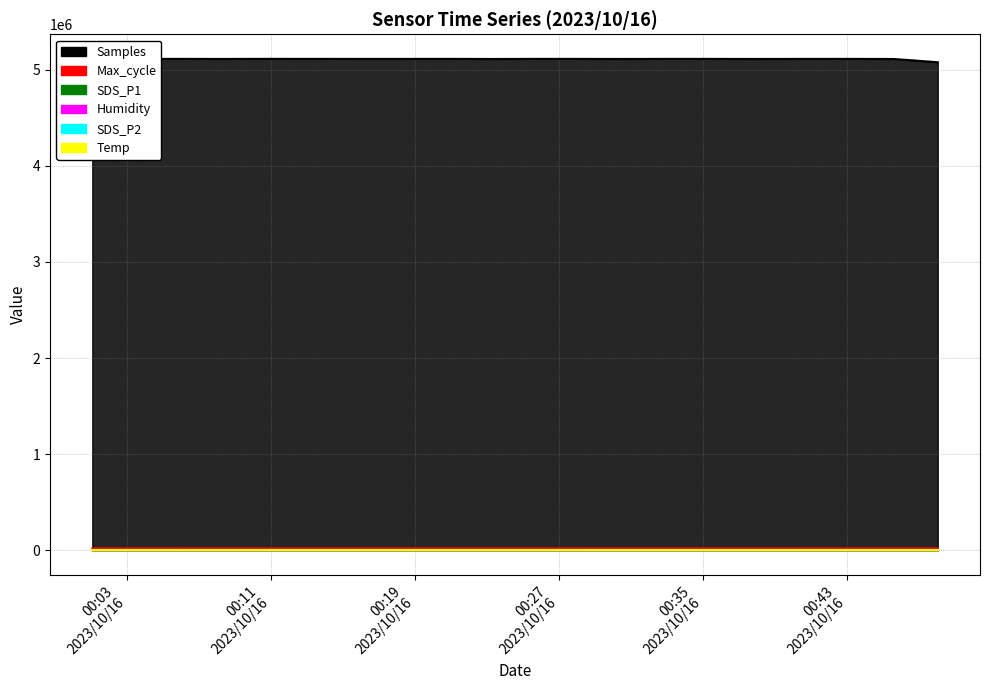

Read the Temp value at 2023/10/16 00:40:33.

15.9